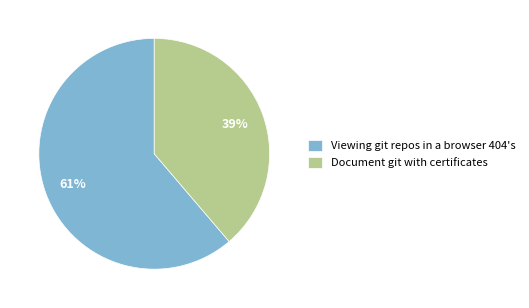

What percentage is the Viewing git repos in a browser 404's slice, to the nearest percent?

61%